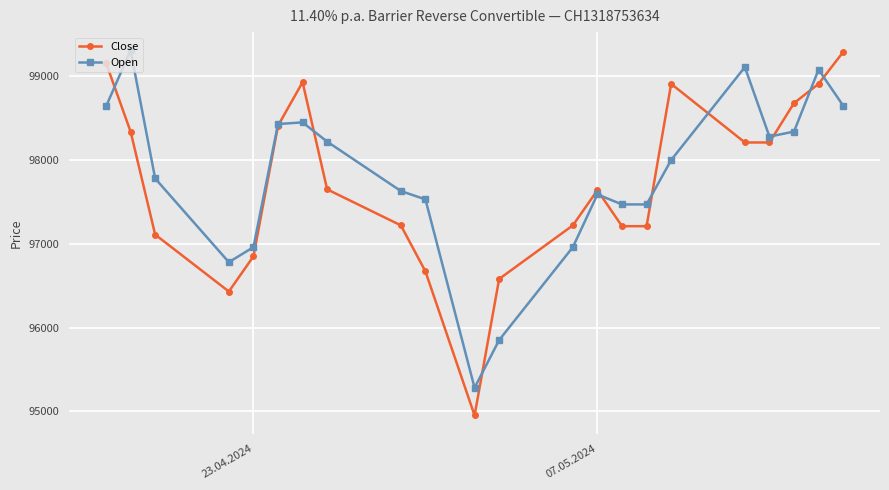

How many interior local peaks does the Close series have?

3